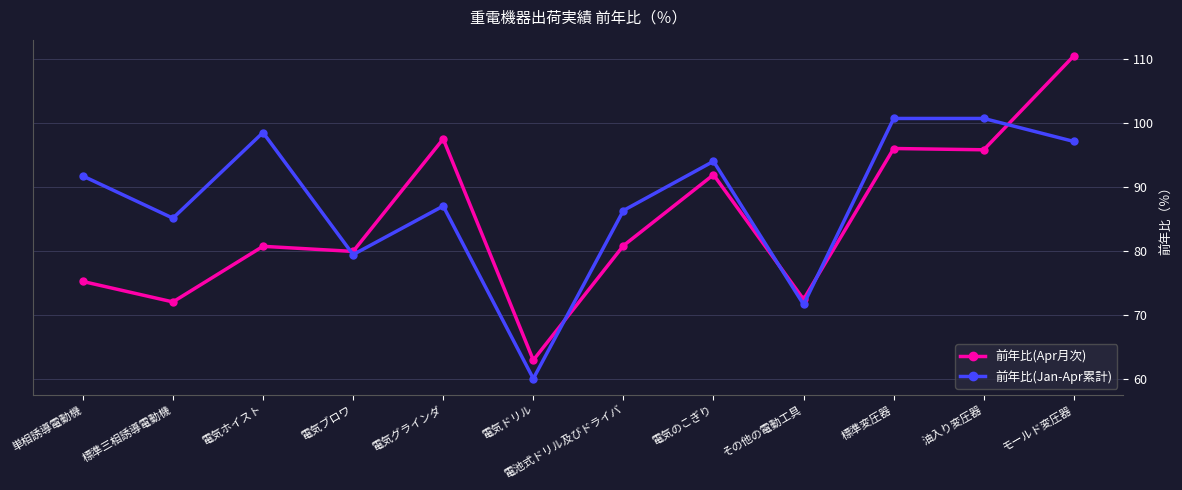

The value of 前年比(Jan-Apr累計) at 標準変圧器 is 100.7. True or false?

True